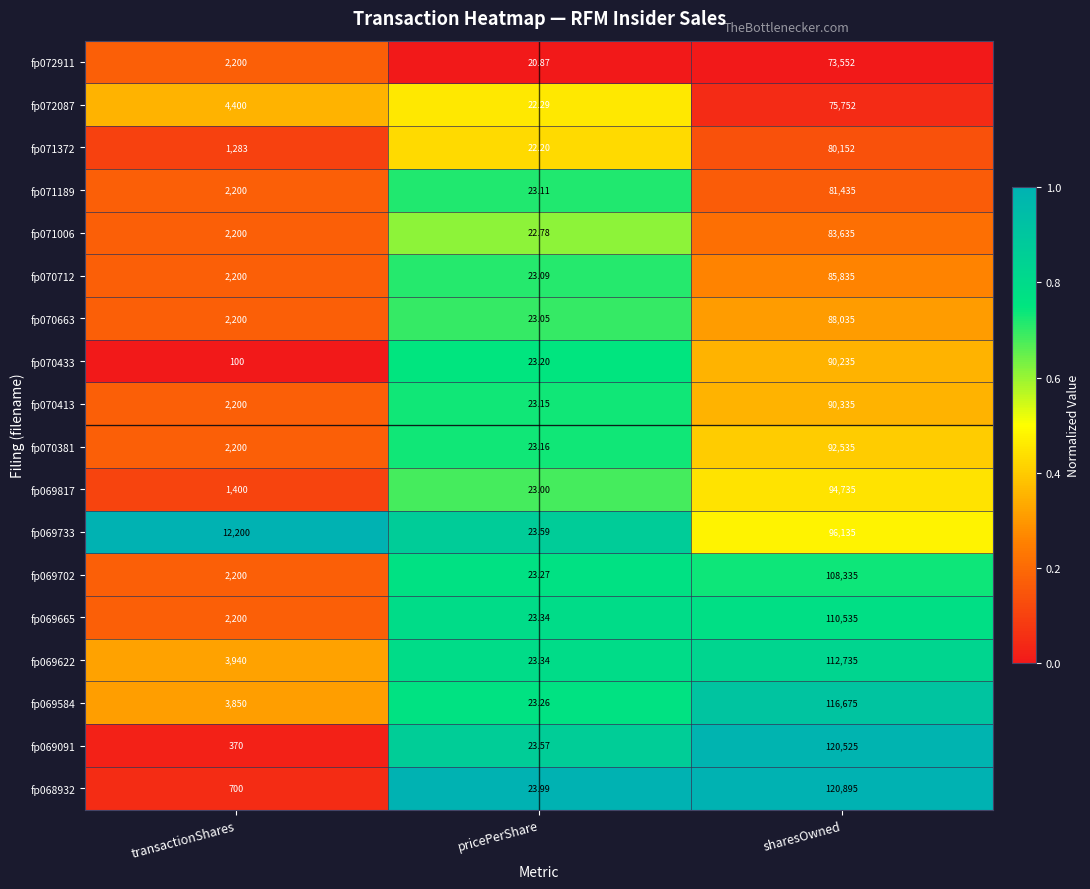

Where is fp069702 nearest to the value 54179?

transactionShares